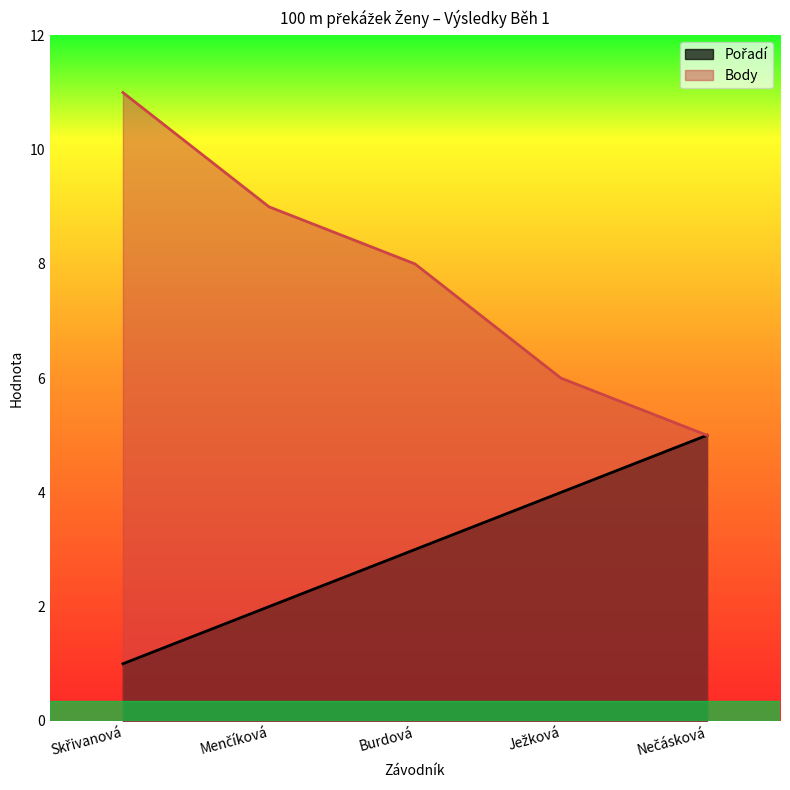

What position from the right is Skřivanová?

5